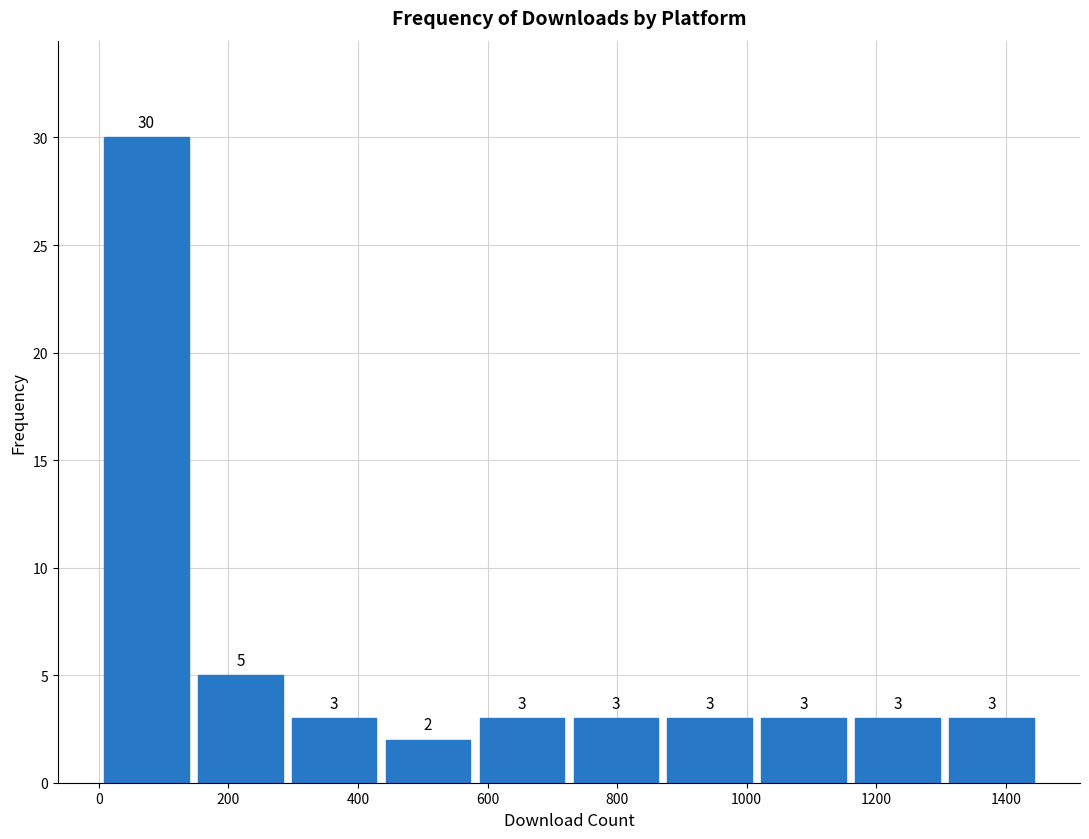

Reading left to right, transcribe this chart: for each bar, give the range it covers on the x-axis and its height. The bar edges are not printed on the chart, so give them approximately, as read against the axis.

0 to 140: 30
140 to 300: 5
300 to 440: 3
440 to 580: 2
580 to 720: 3
720 to 880: 3
880 to 1020: 3
1020 to 1160: 3
1160 to 1300: 3
1300 to 1460: 3